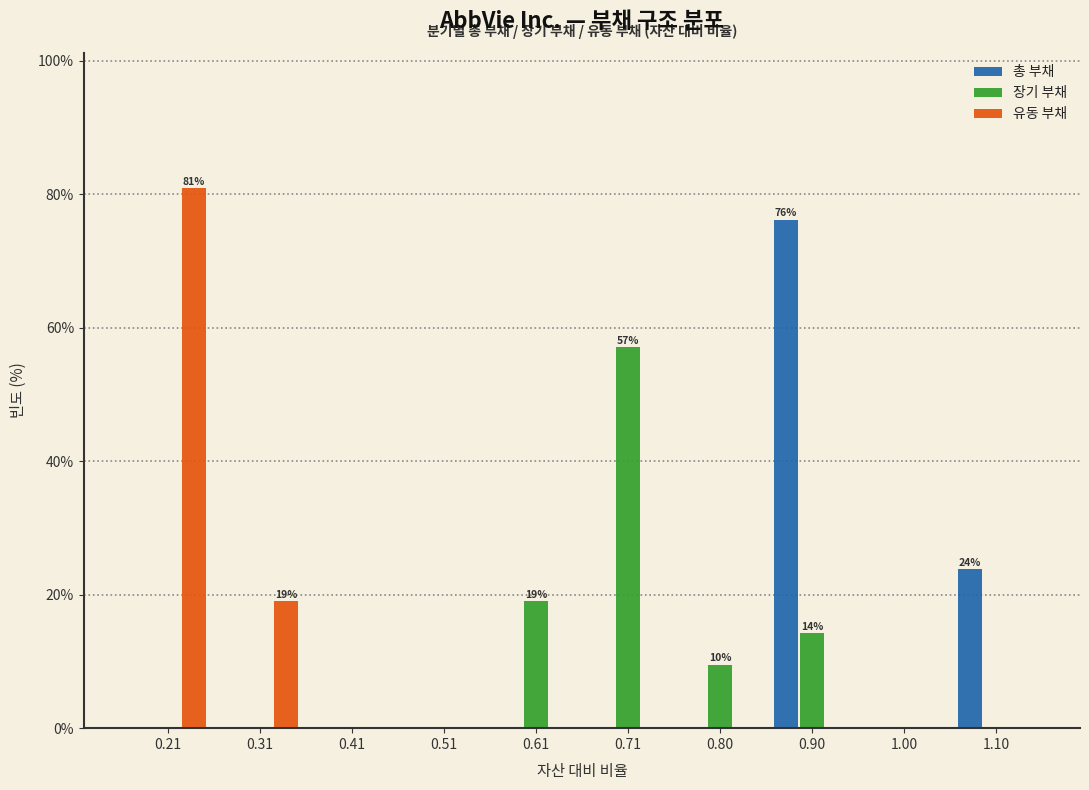

In the 유동 부채 series, which range on the x-axis has the tallest bar?

0.16 to 0.26